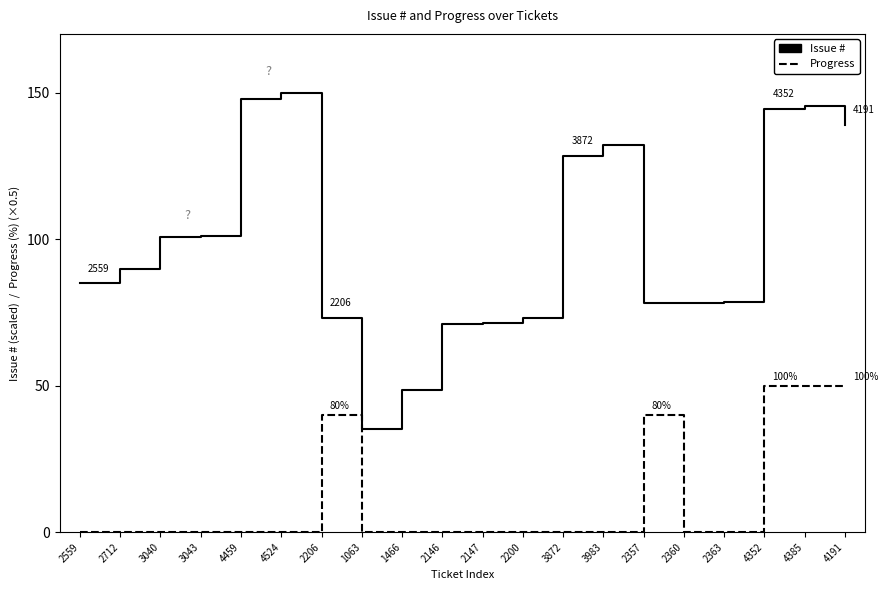

What is the average value of the Progress series?

11.5